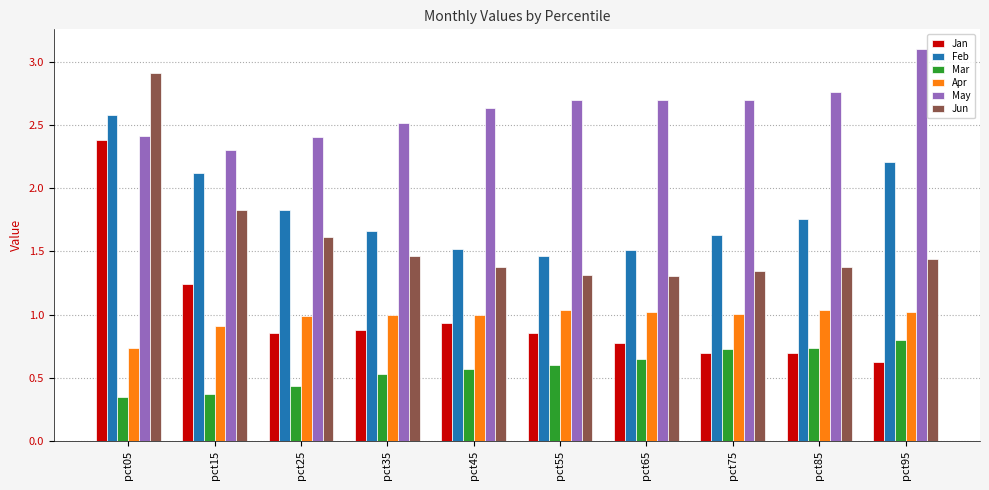

Which category has the highest value across all series?

pct95